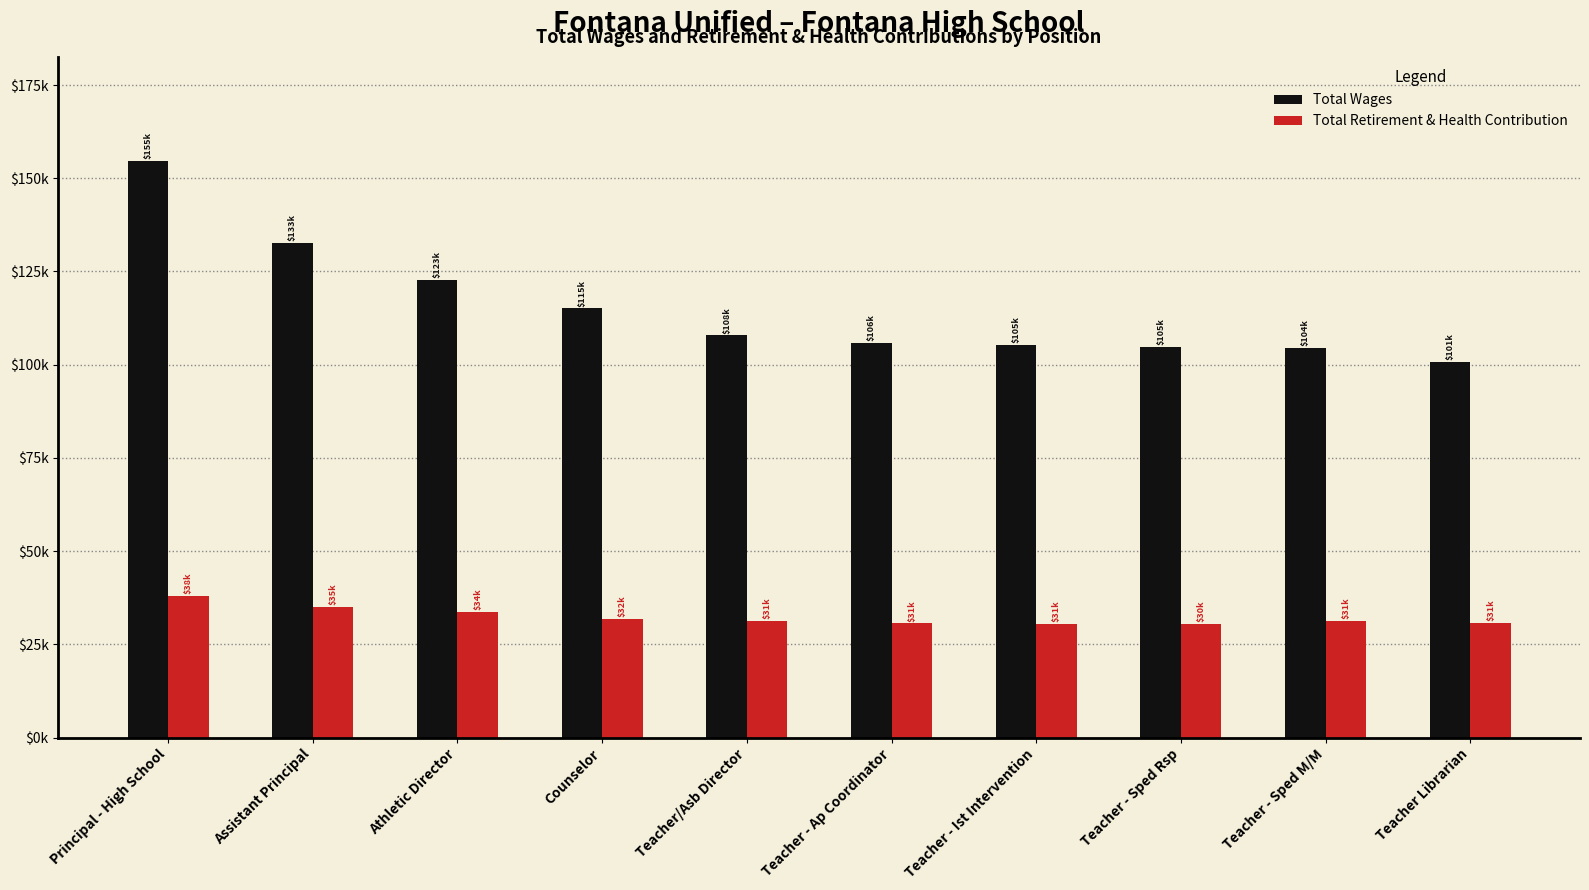

What position from the left is Teacher - Sped M/M?

9